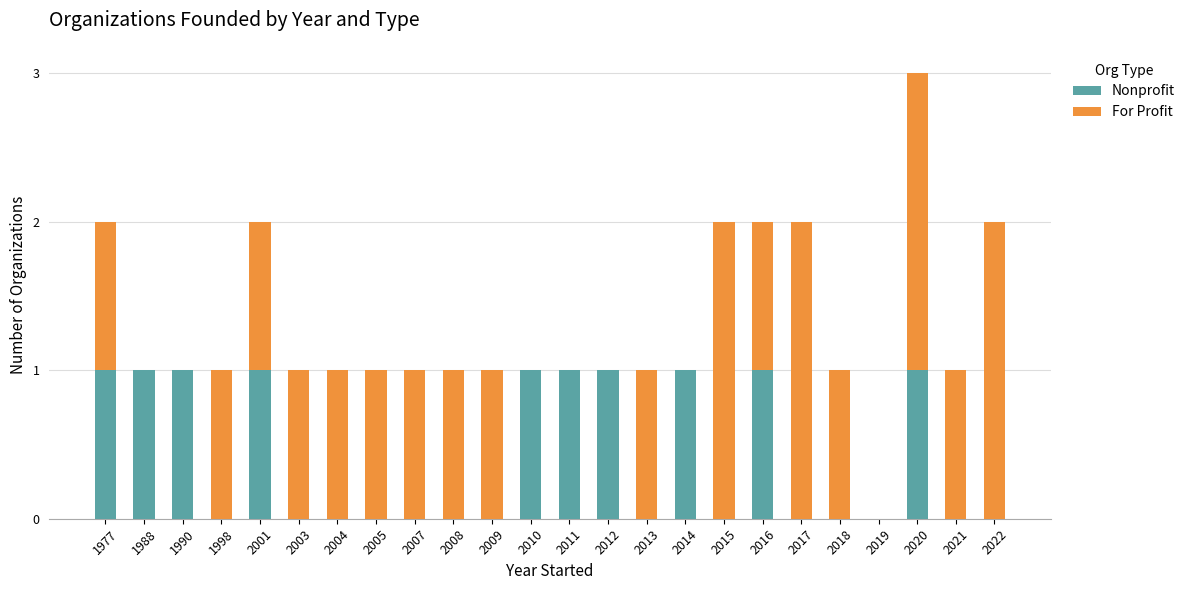

At which category is the sum across all series the highest?

2020